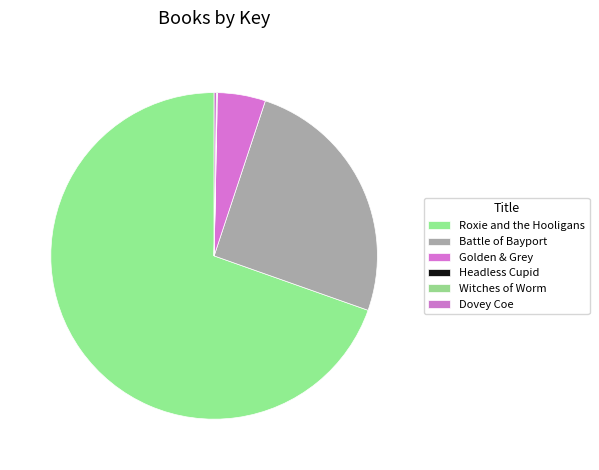

How many segments does this pie chart have?

6